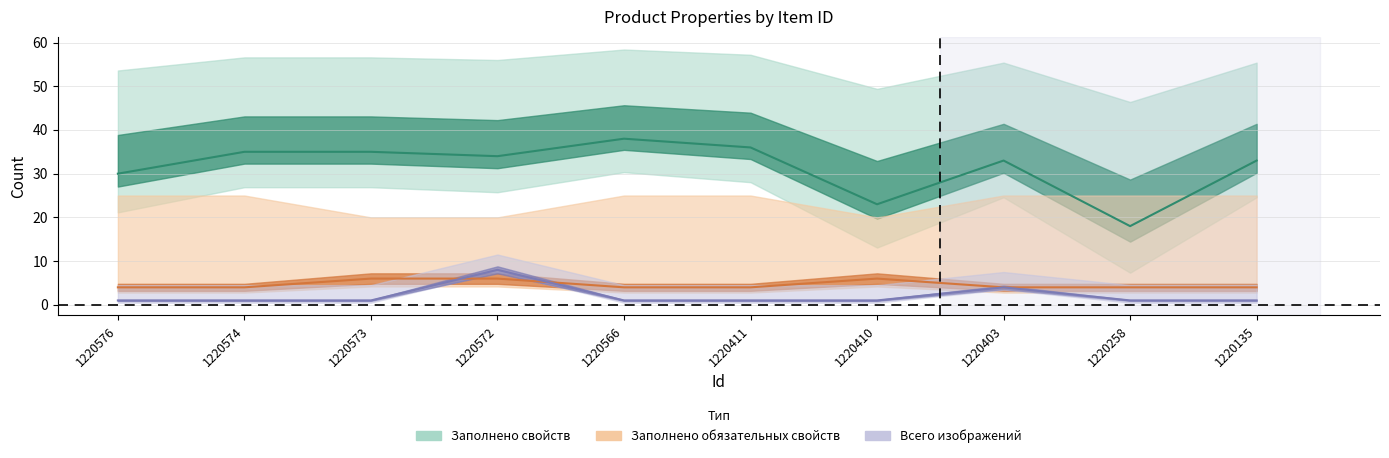

At which label does Заполнено свойств first exceed 34?

1220574